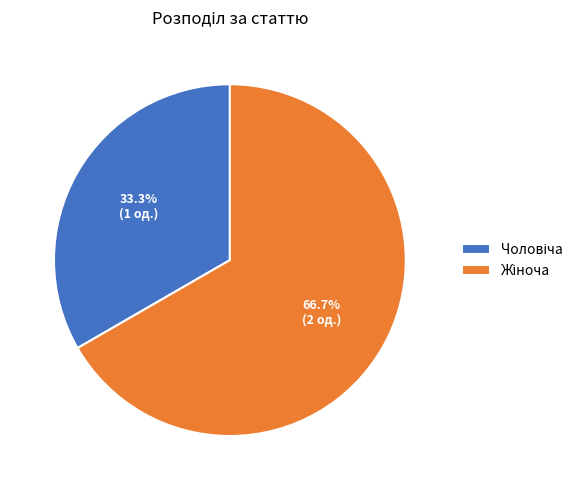

Does any single category account for the majority?

Yes